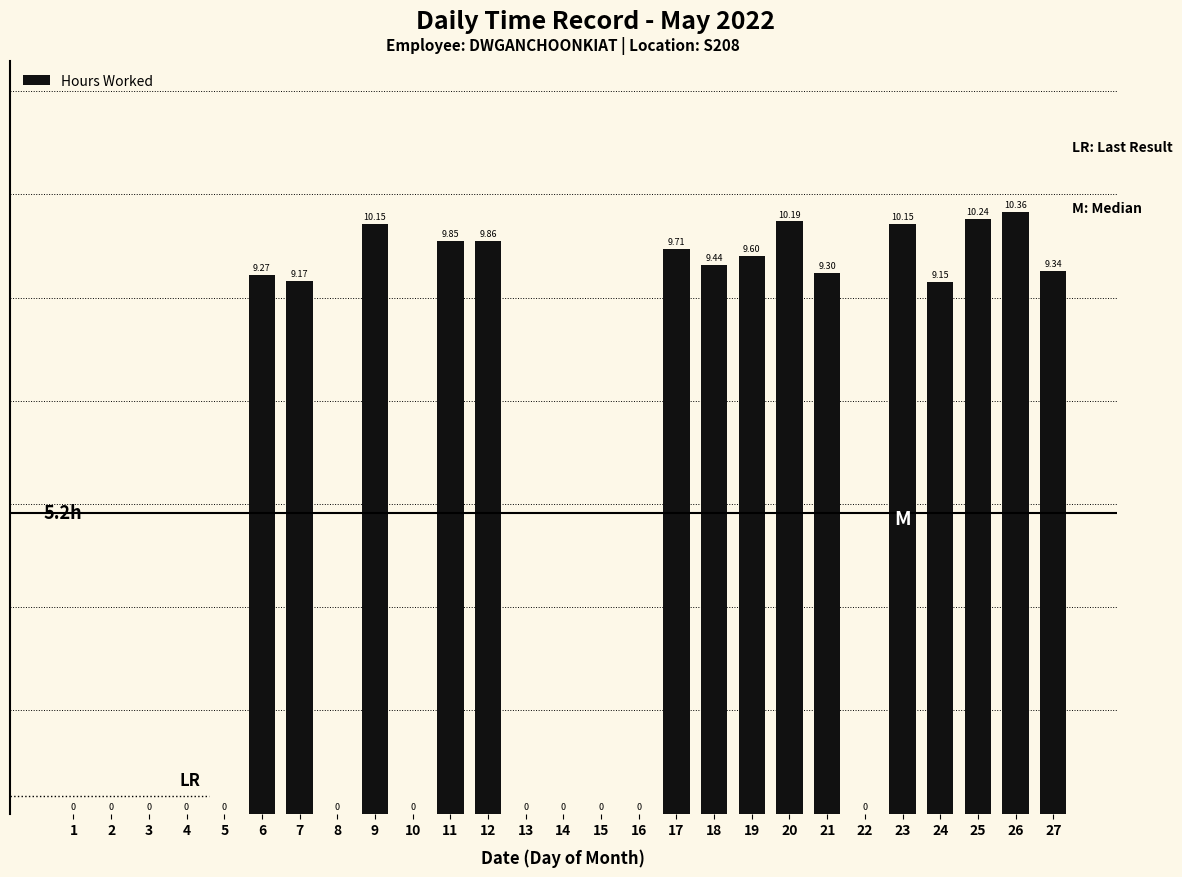

What is the sum of all values?

145.8